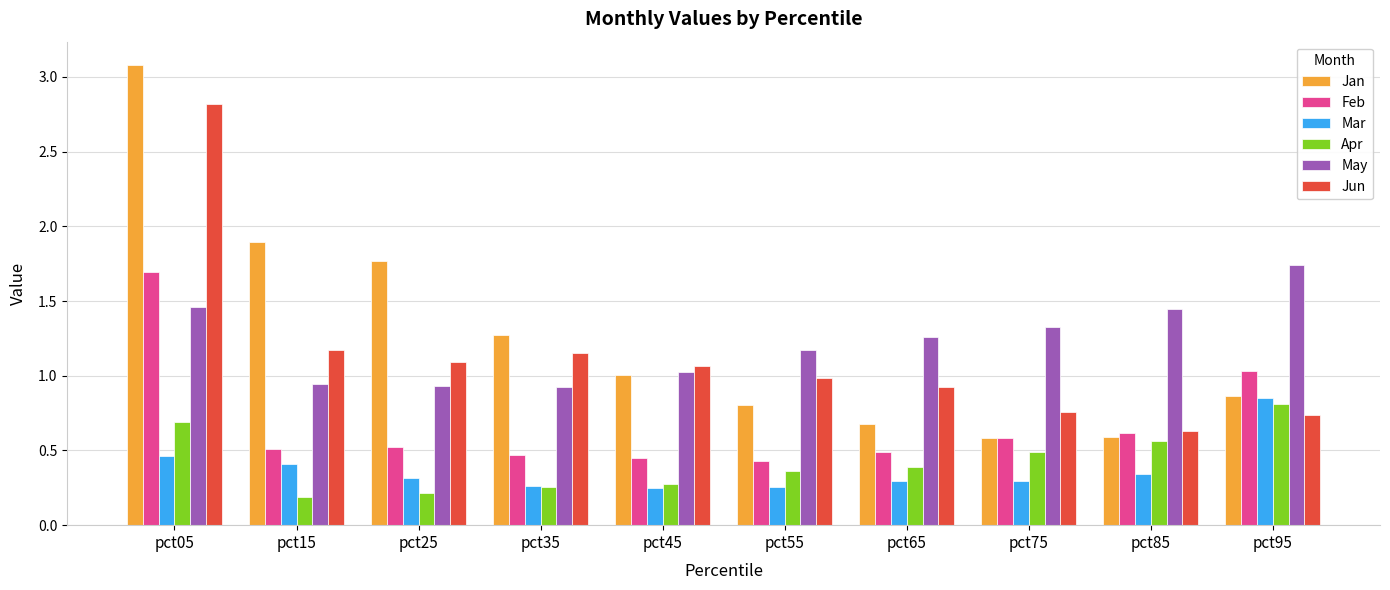

How many groups of bars are there?

10